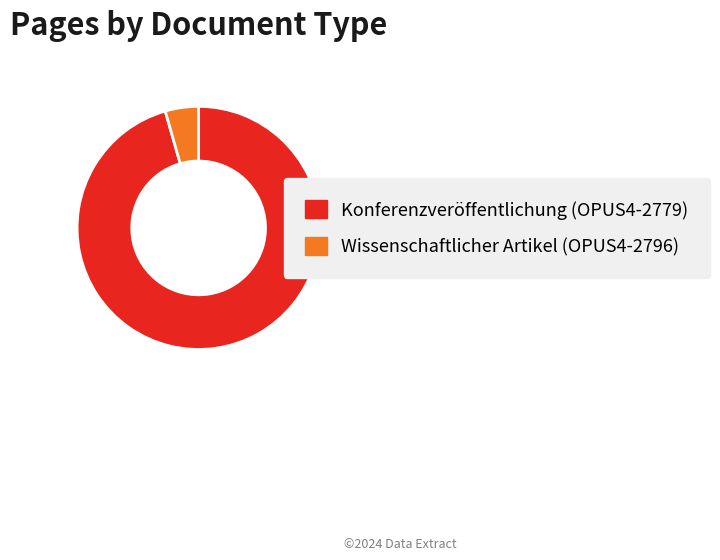

Is there a majority slice in this chart?

Yes